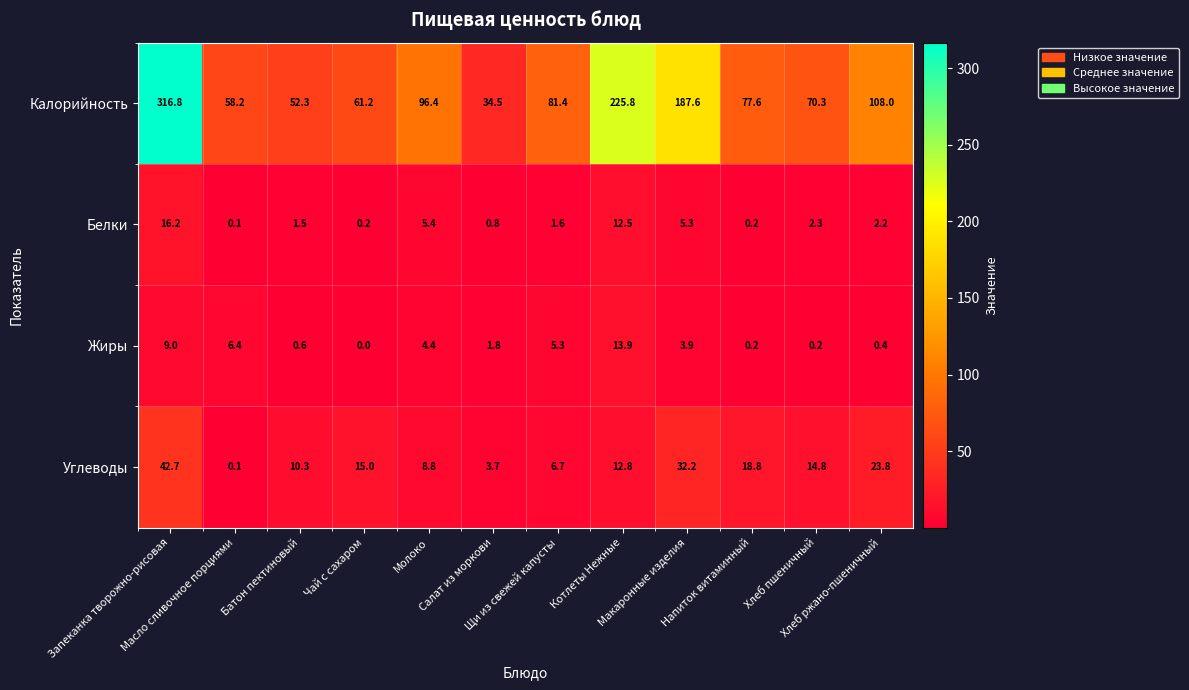

What is the maximum value shown in the chart?

316.8